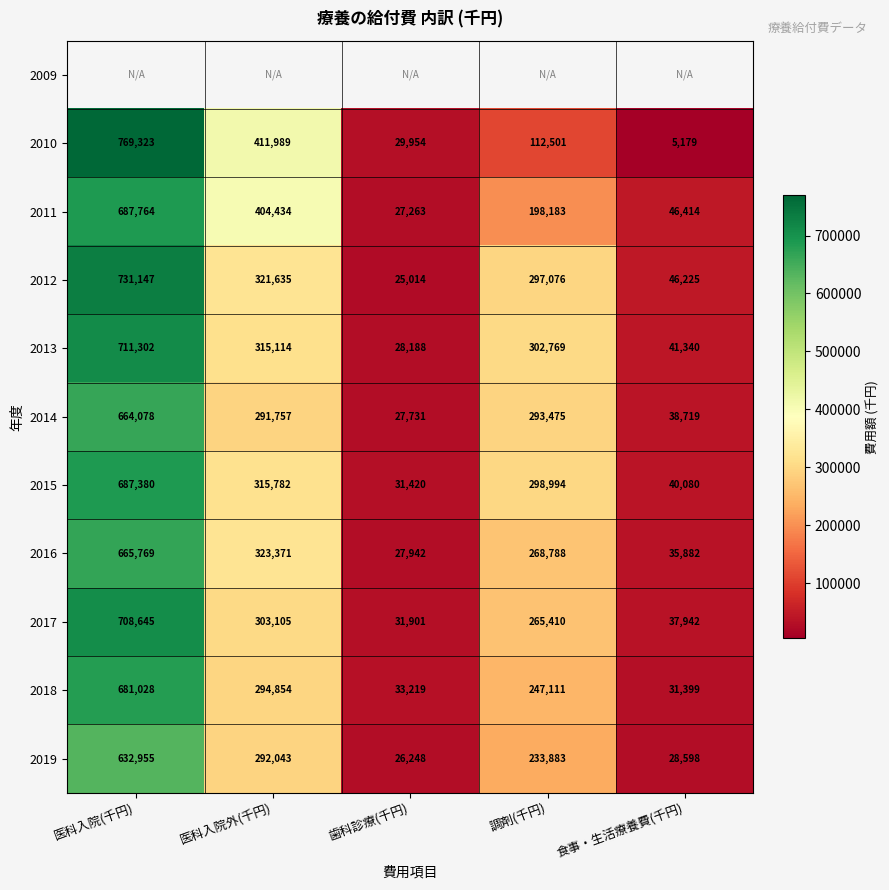

Between 調剤(千円) and 医科入院(千円), which is larger?

医科入院(千円)